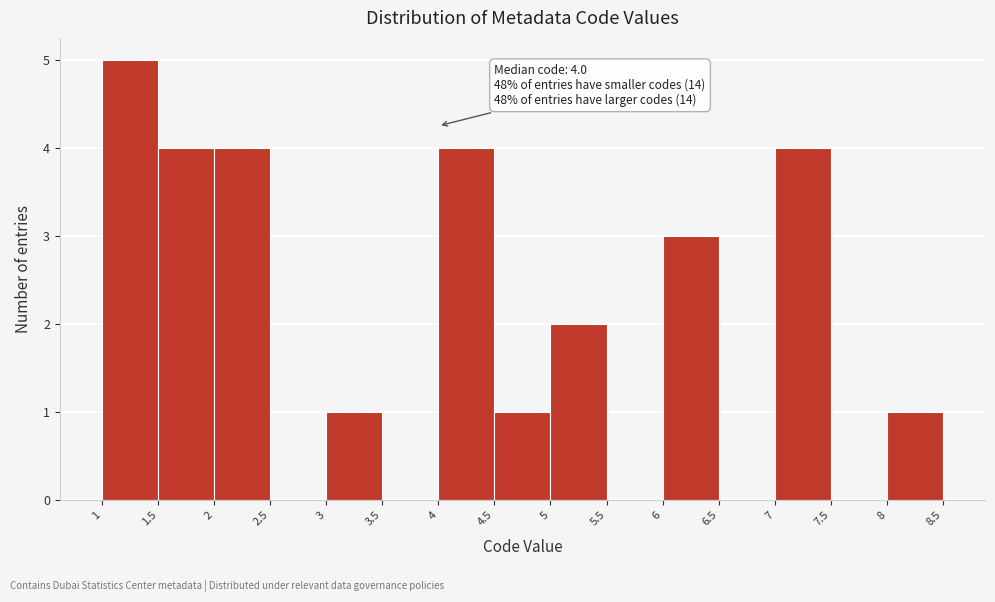

Over which range of the x-axis is the bar tallest?

1 to 1.5